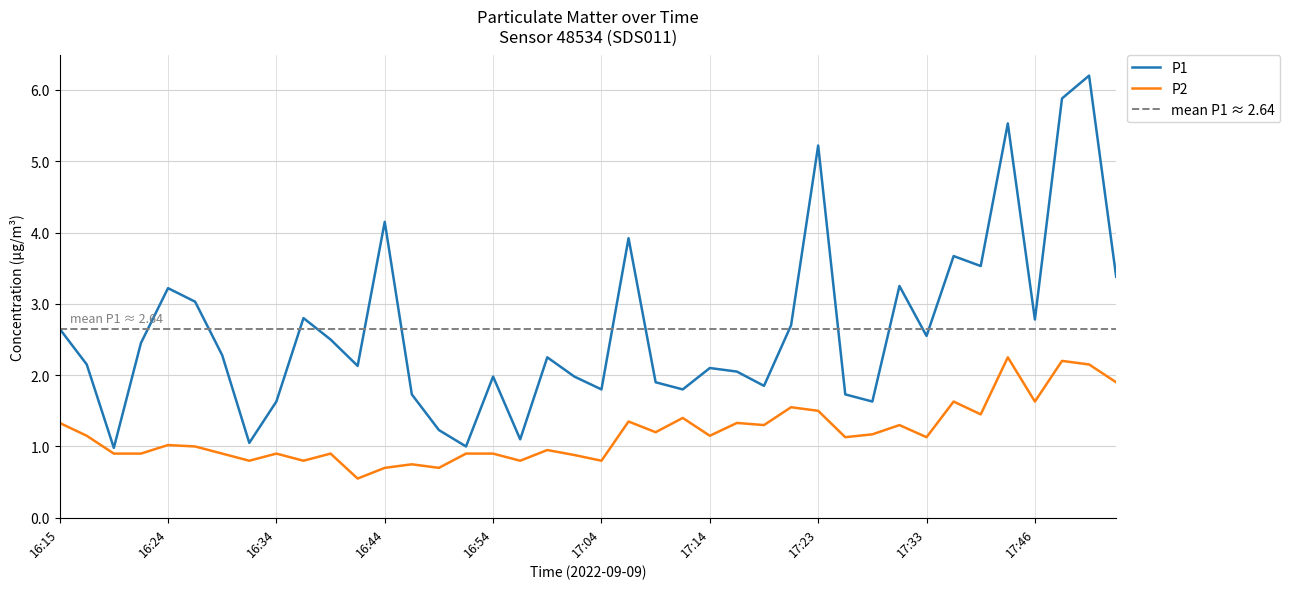

At which category does P2 reach its first local peak?

16:24